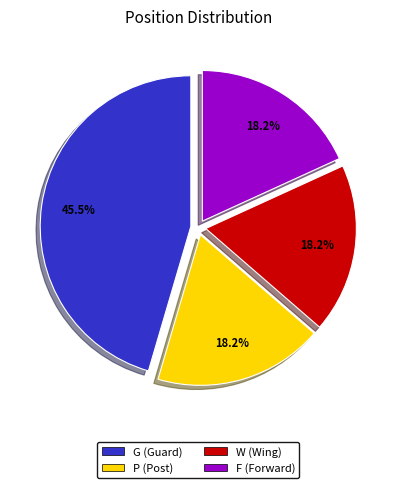

Is it true that W (Wing) is 12% of the pie?

False